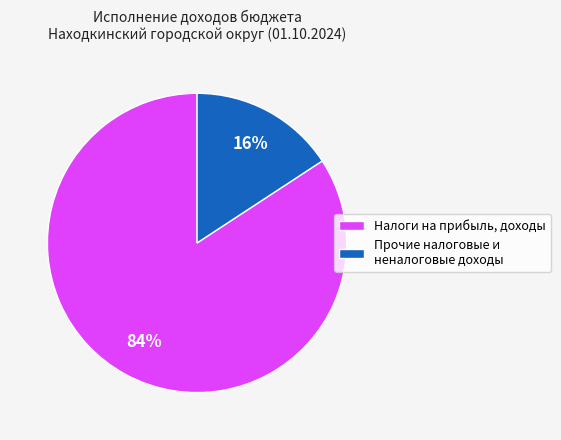

Which slice is the largest?

Налоги на прибыль, доходы